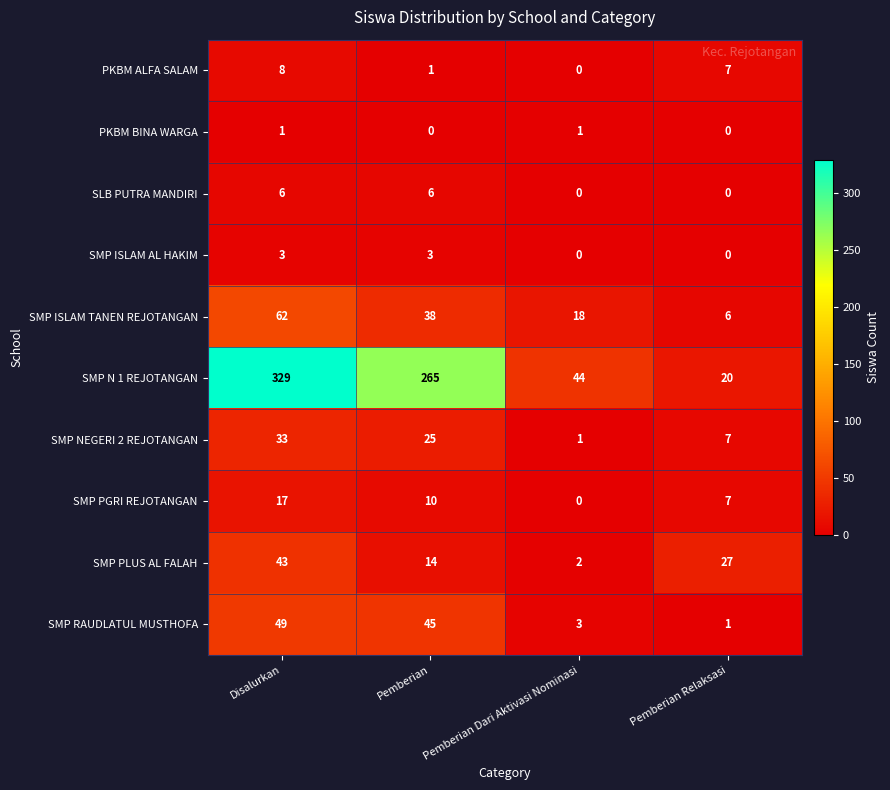

At Disalurkan, list the series in order from smallest to largest.

PKBM BINA WARGA, SMP ISLAM AL HAKIM, SLB PUTRA MANDIRI, PKBM ALFA SALAM, SMP PGRI REJOTANGAN, SMP NEGERI 2 REJOTANGAN, SMP PLUS AL FALAH, SMP RAUDLATUL MUSTHOFA, SMP ISLAM TANEN REJOTANGAN, SMP N 1 REJOTANGAN